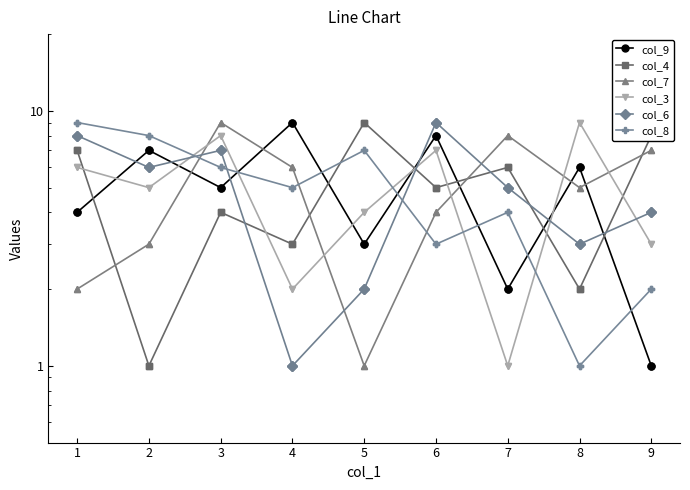

How many lines are shown in the chart?

6